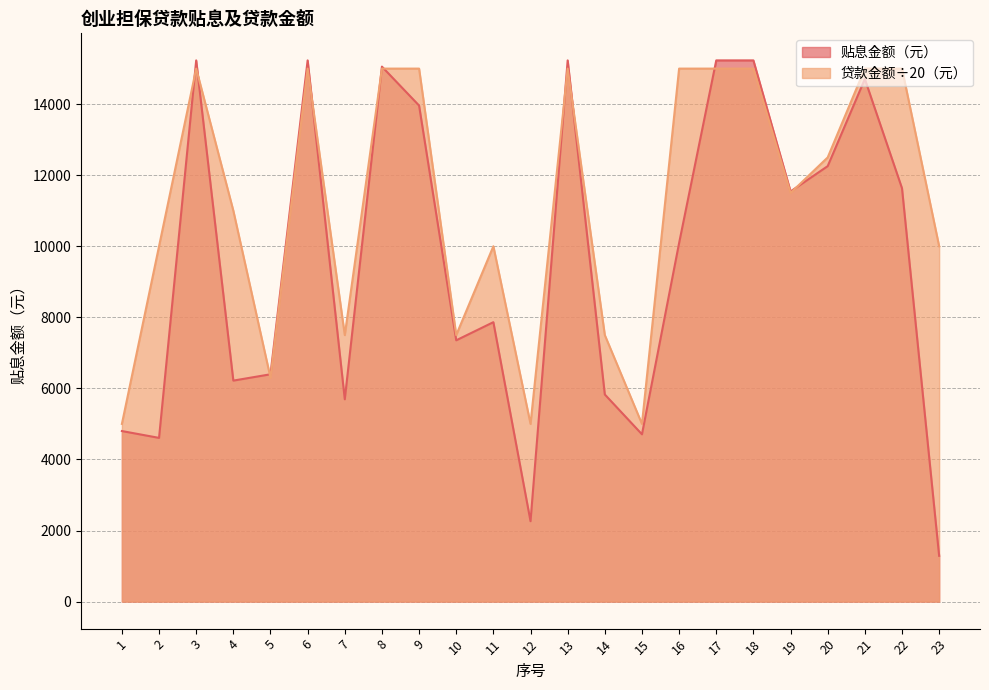

What is the difference between the highest and lowest values at 22?

3366.5